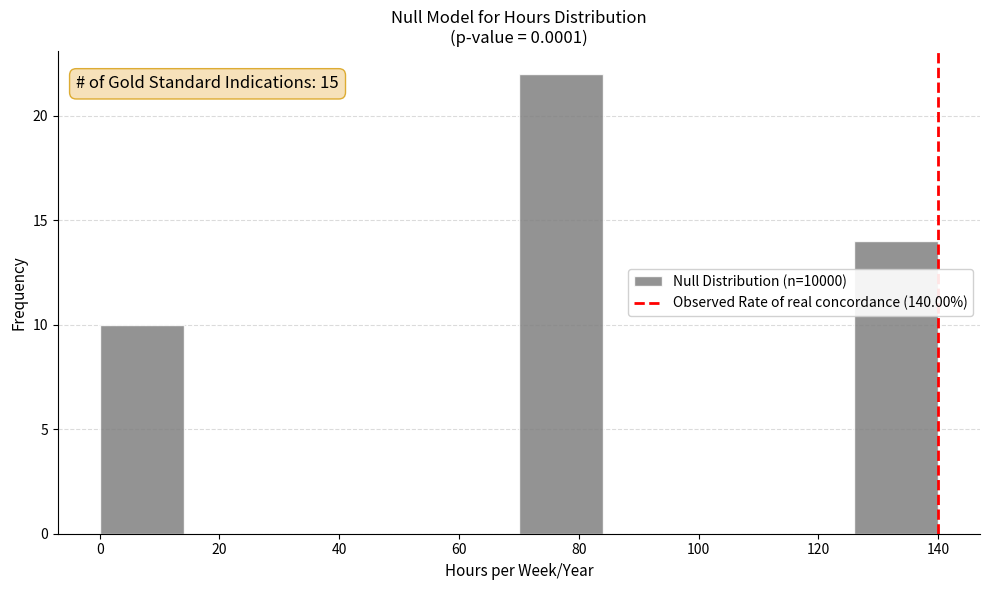

Which range on the x-axis has the tallest bar?

70 to 84